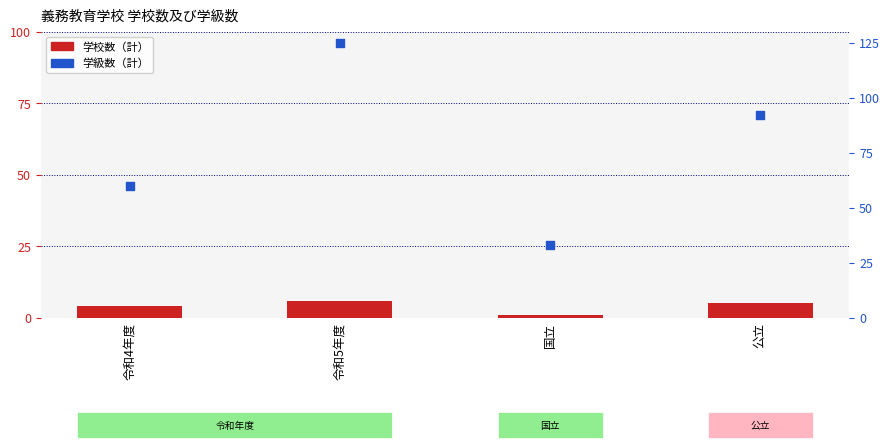

What is the total value across all series at 公立?

97